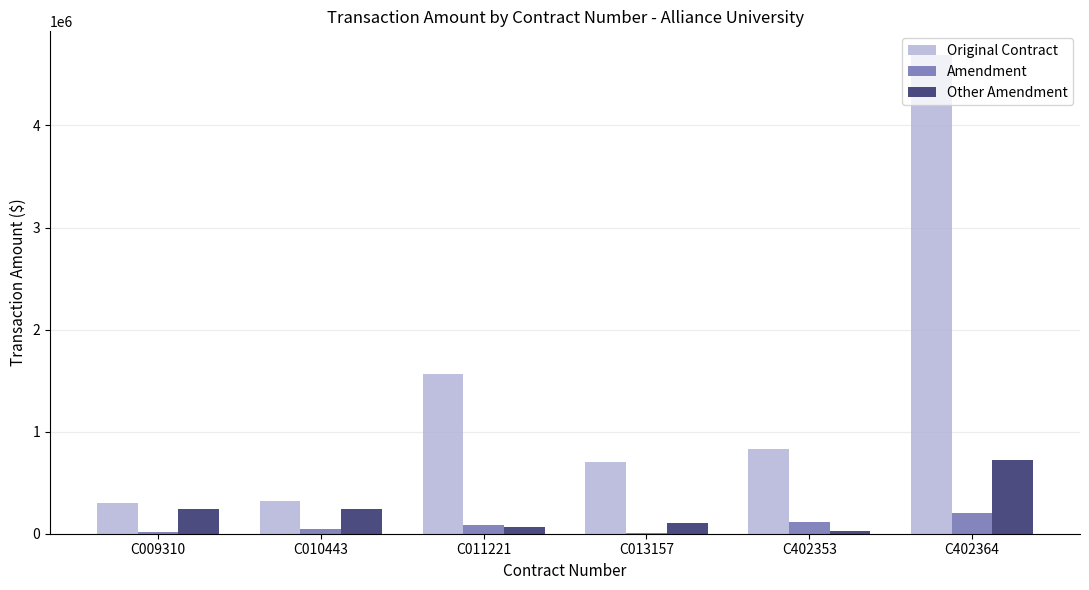

What is the sum of all Amendment values?

475929